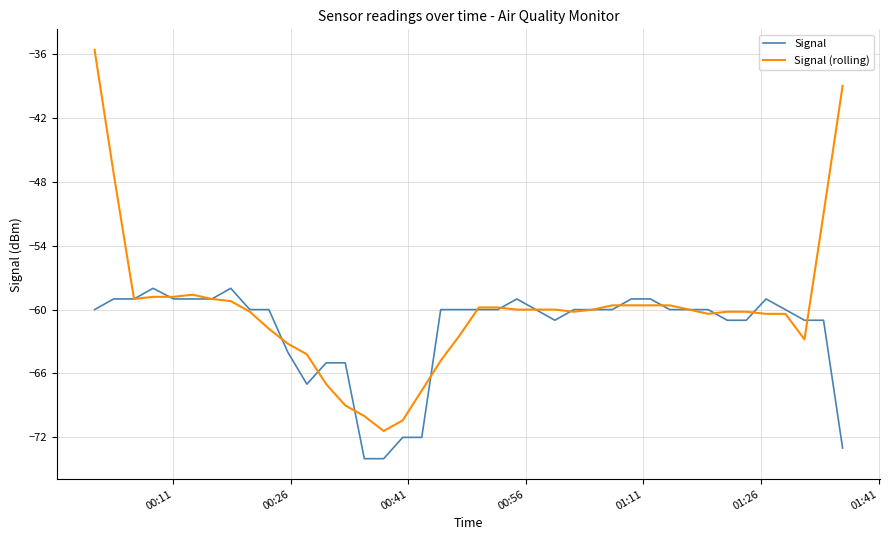

Rank the series by their average value, from highest to lowest.

Signal (rolling), Signal